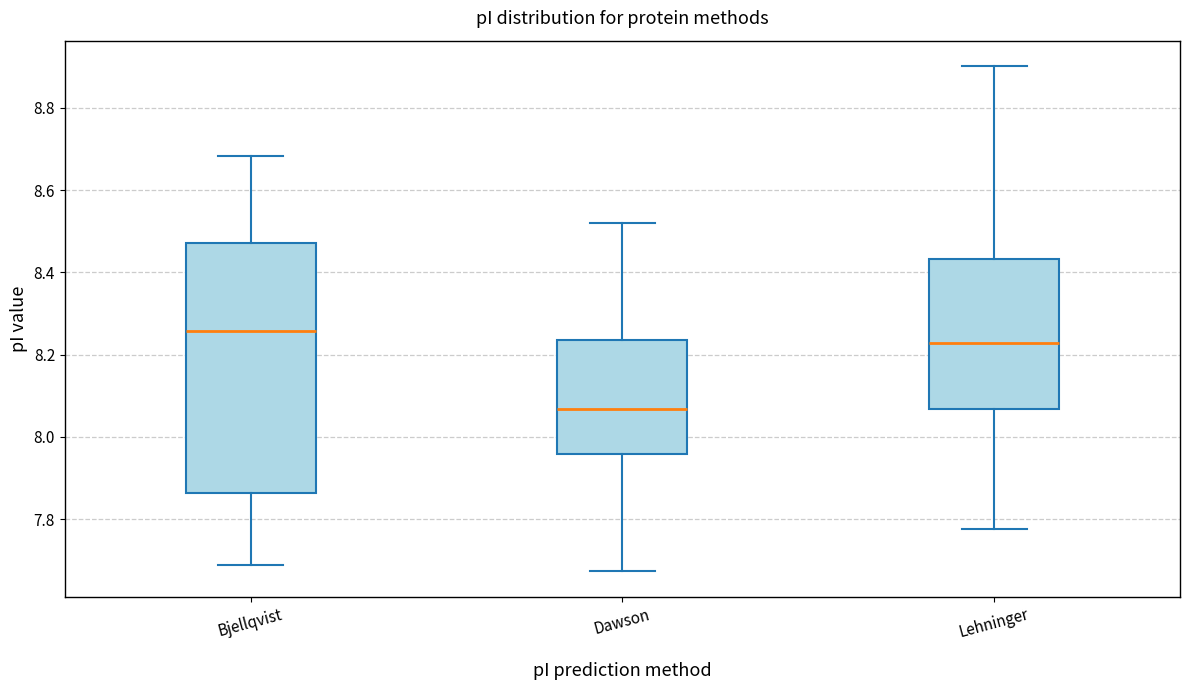

Where is the lower edge of the box for Bjellqvist on the y-axis? The values are not printed on the chart, so give them approximately, as read against the axis.

7.86